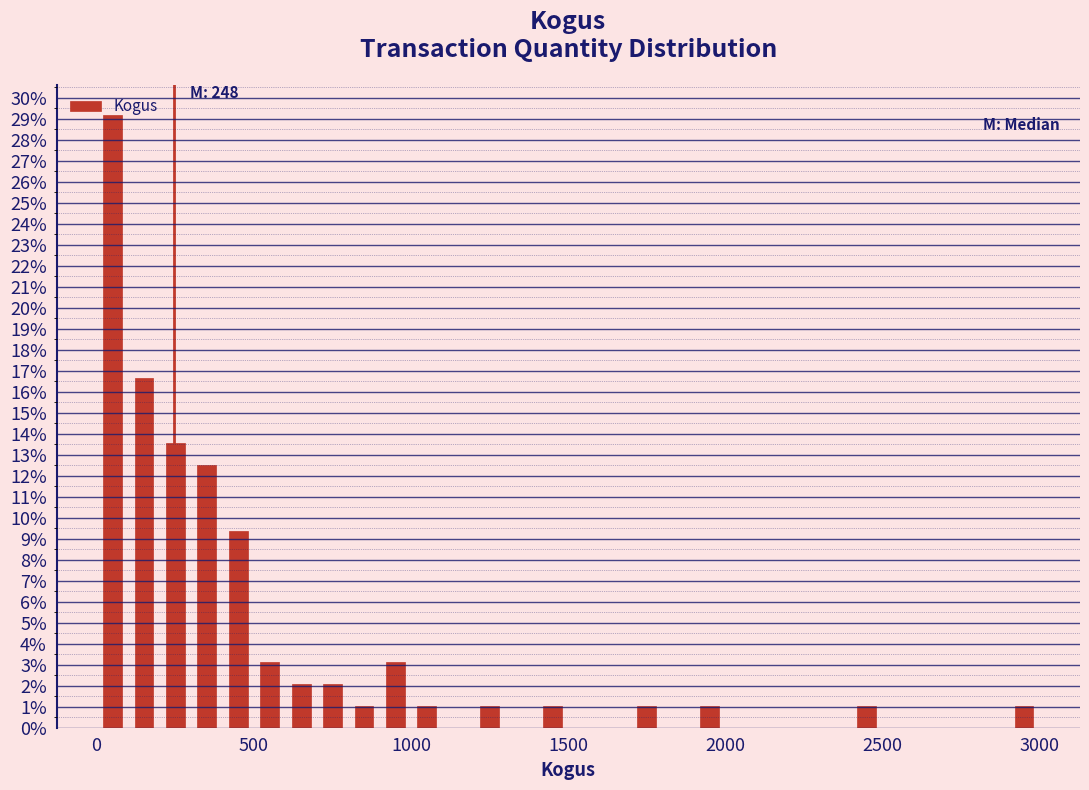

Around what value on the x-axis is the tallest bar? Give the approximate position of its centre, as read against the axis.

50